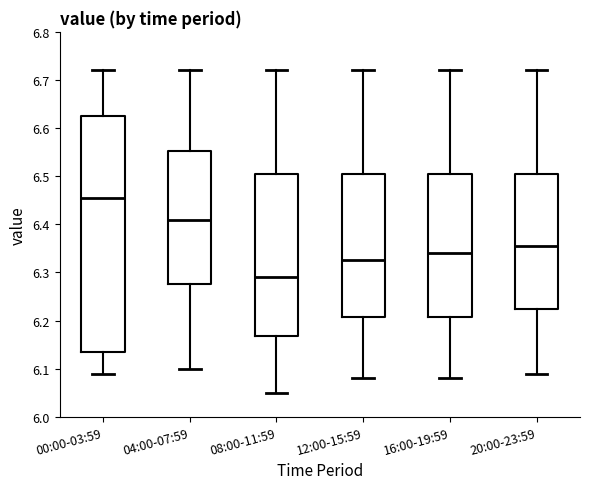

Comparing the boxes themselves (not the whiskers), which one is the tallest?

00:00-03:59